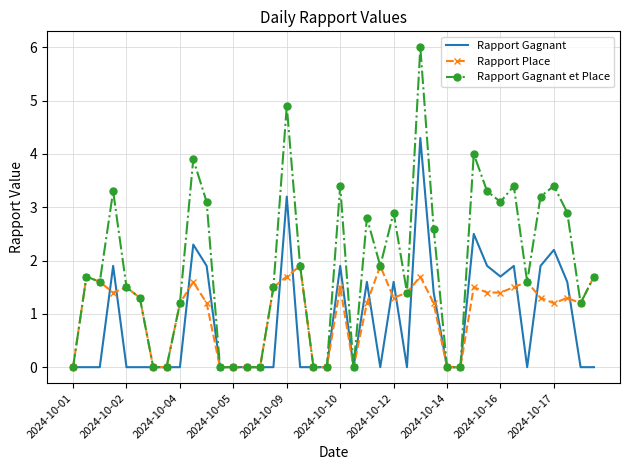

Which series has the largest range (max minus min)?

Rapport Gagnant et Place